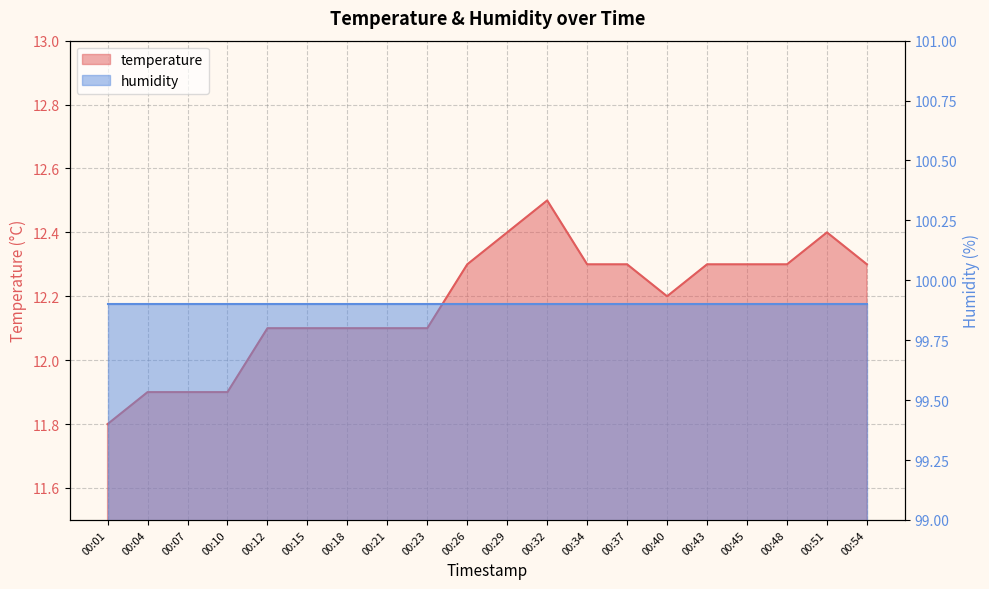

What is the maximum value shown in the chart?

12.5